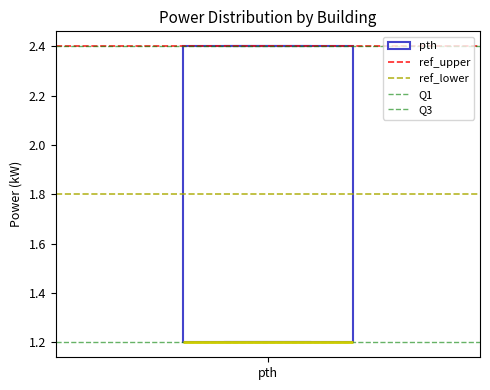

Transcribe this box plot: give where the median line is, the range the box spans, and where the two whiskers end, as read against the y-axis. The values are not printed on the chart, so give them approximately, as read against the axis.

median 1.2 (drawn on the box's lower edge), box 1.2 to 2.4, whiskers 1.2 to 2.4